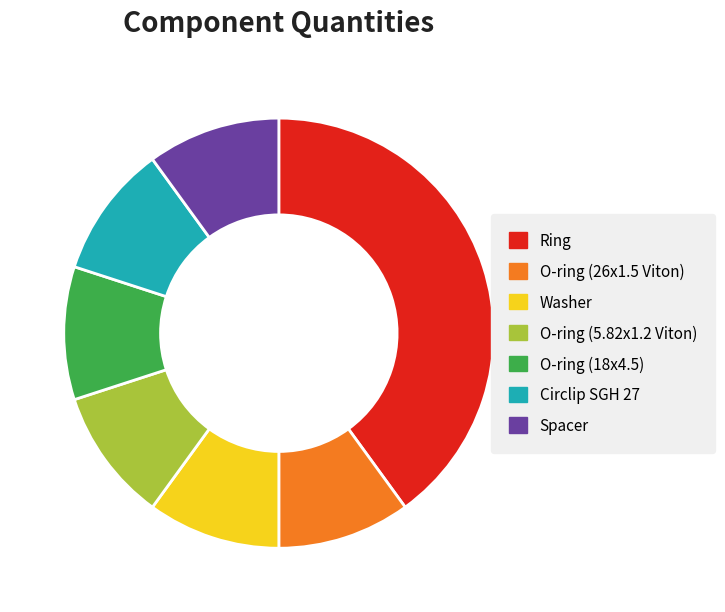

Approximately how many times larger is the value at Spacer compared to O-ring (26x1.5 Viton)?

1.0